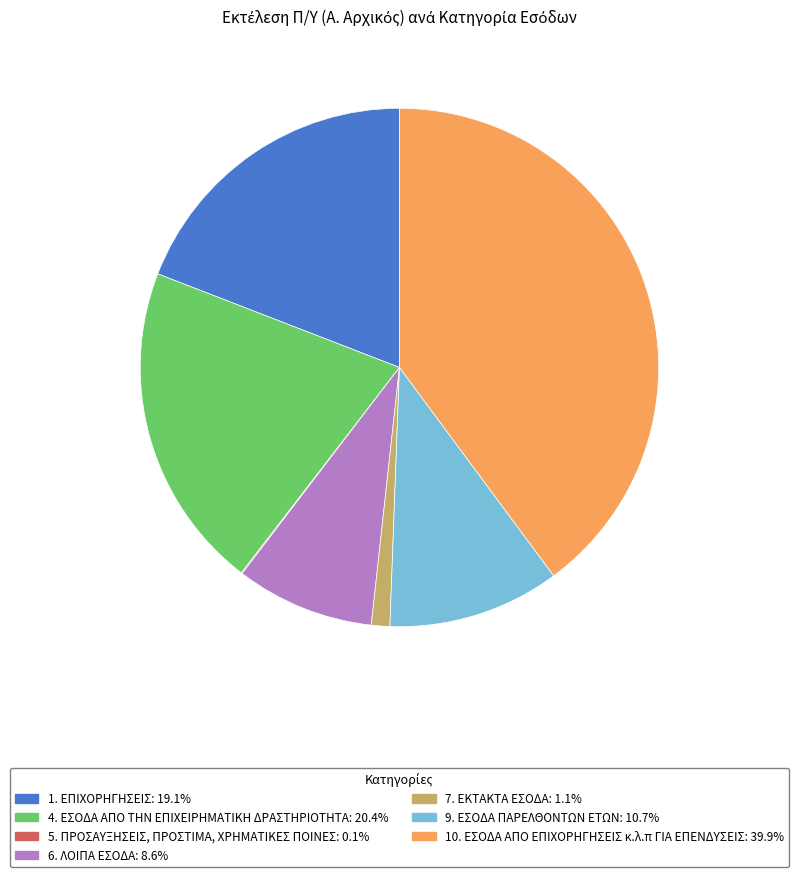

Is the sum of 1. ΕΠΙΧΟΡΗΓΗΣΕΙΣ: 19.1% and 6. ΛΟΙΠΑ ΕΣΟΔΑ: 8.6% greater than half?

No